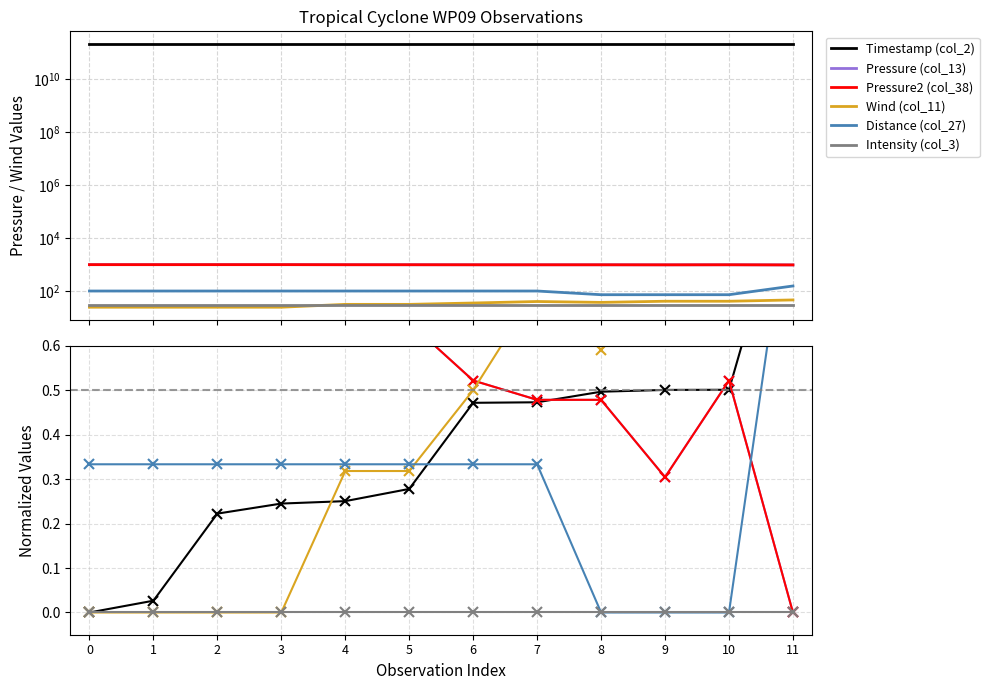

Which series has the largest range (max minus min)?

Timestamp (col_2)